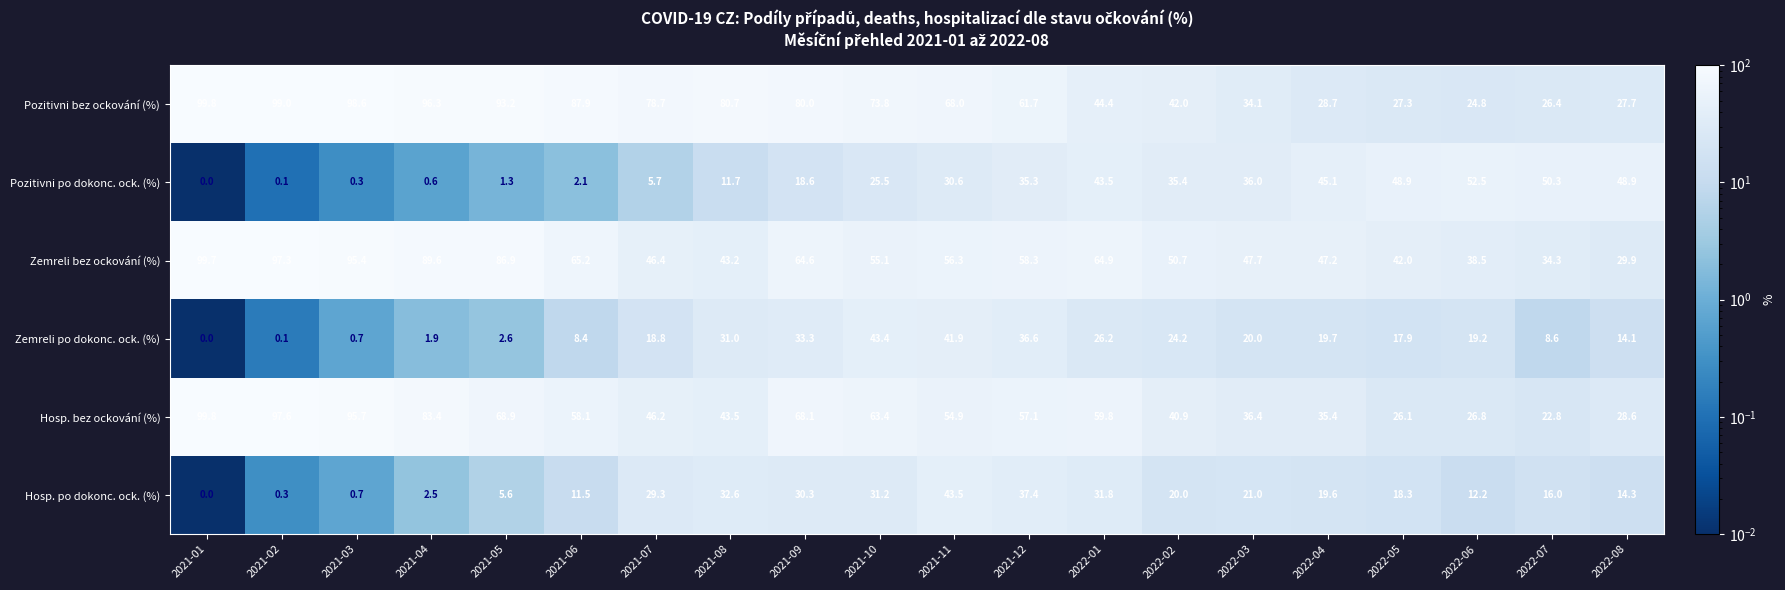

What is the spread (max minus min) of values at 2022-01?

38.7